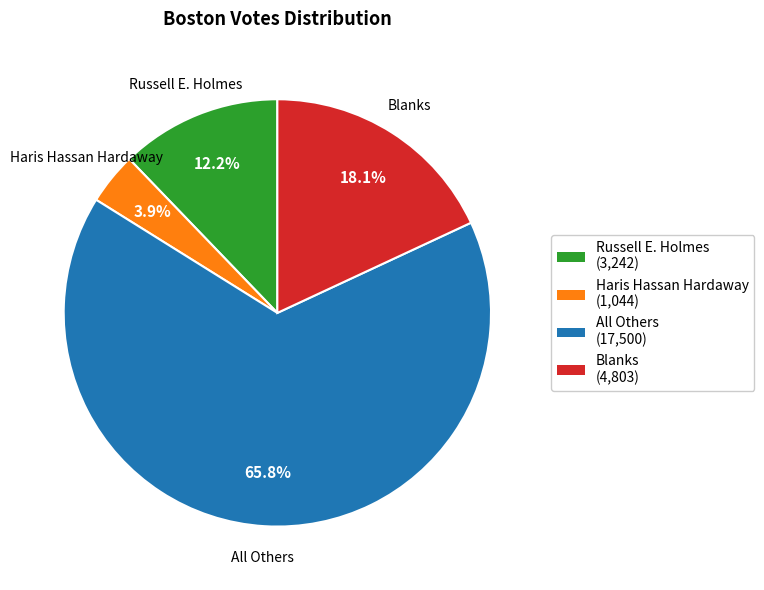

Is there a majority slice in this chart?

Yes